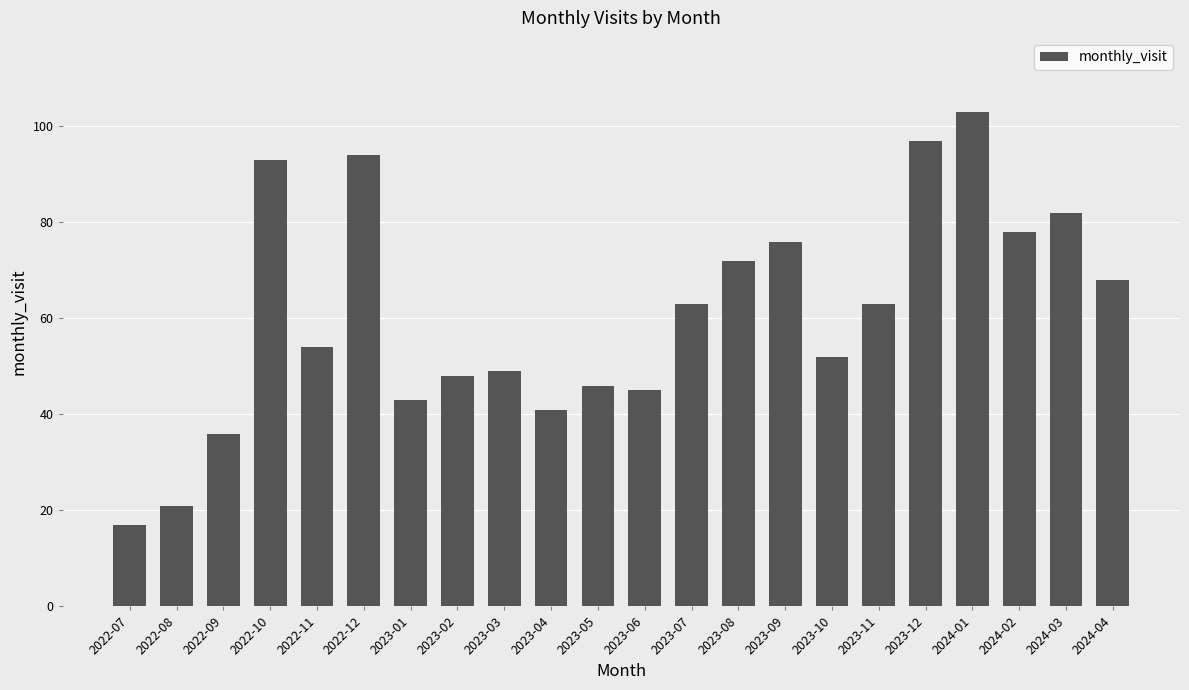

What is the label of the 15th bar from the left?

2023-09